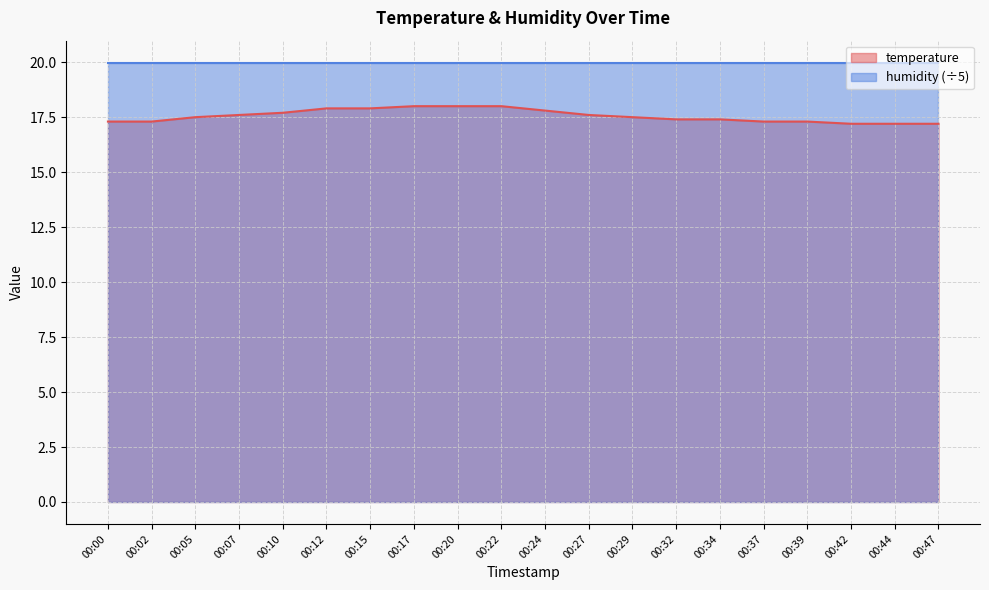

What is the difference between the highest and lowest values at 00:15?

2.1